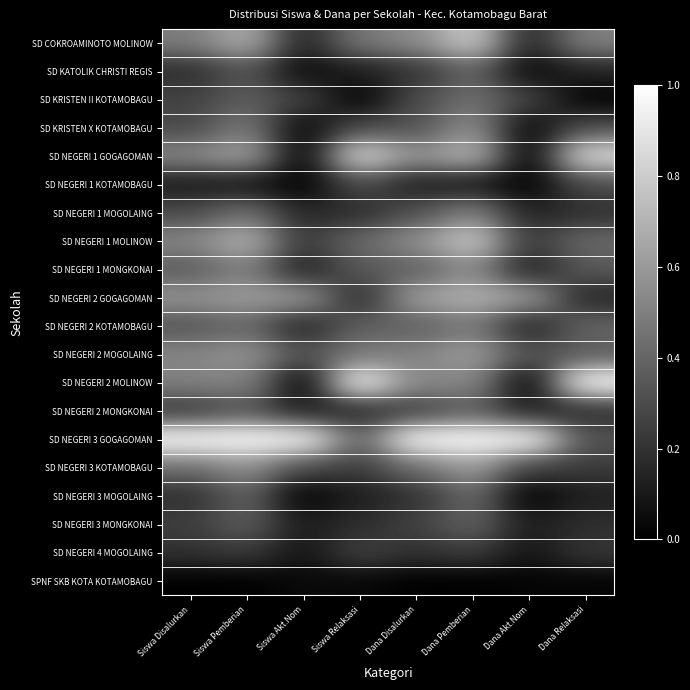

List the series in order of their peak value, lowest first.

SPNF SKB KOTA KOTAMOBAGU, SD NEGERI 4 MOGOLAING, SD NEGERI 1 KOTAMOBAGU, SD NEGERI 2 MONGKONAI, SD KATOLIK CHRISTI REGIS, SD NEGERI 3 MONGKONAI, SD NEGERI 3 MOGOLAING, SD KRISTEN II KOTAMOBAGU, SD NEGERI 2 KOTAMOBAGU, SD NEGERI 1 MOGOLAING, SD NEGERI 1 MONGKONAI, SD KRISTEN X KOTAMOBAGU, SD NEGERI 2 MOGOLAING, SD NEGERI 3 KOTAMOBAGU, SD NEGERI 2 GOGAGOMAN, SD COKROAMINOTO MOLINOW, SD NEGERI 1 MOLINOW, SD NEGERI 1 GOGAGOMAN, SD NEGERI 2 MOLINOW, SD NEGERI 3 GOGAGOMAN